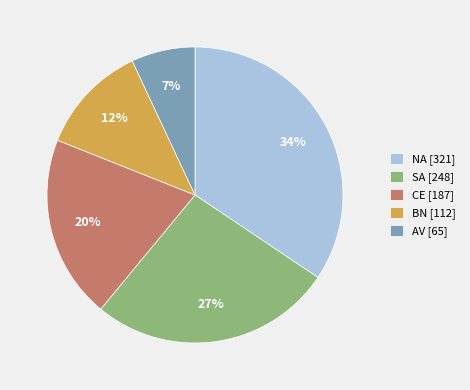

Rank the categories by value from lowest to highest.

AV [65], BN [112], CE [187], SA [248], NA [321]